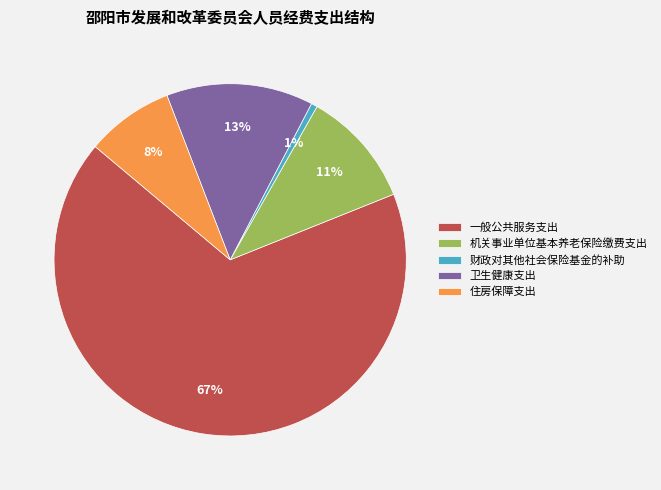

Rank the categories by value from lowest to highest.

财政对其他社会保险基金的补助, 住房保障支出, 机关事业单位基本养老保险缴费支出, 卫生健康支出, 一般公共服务支出